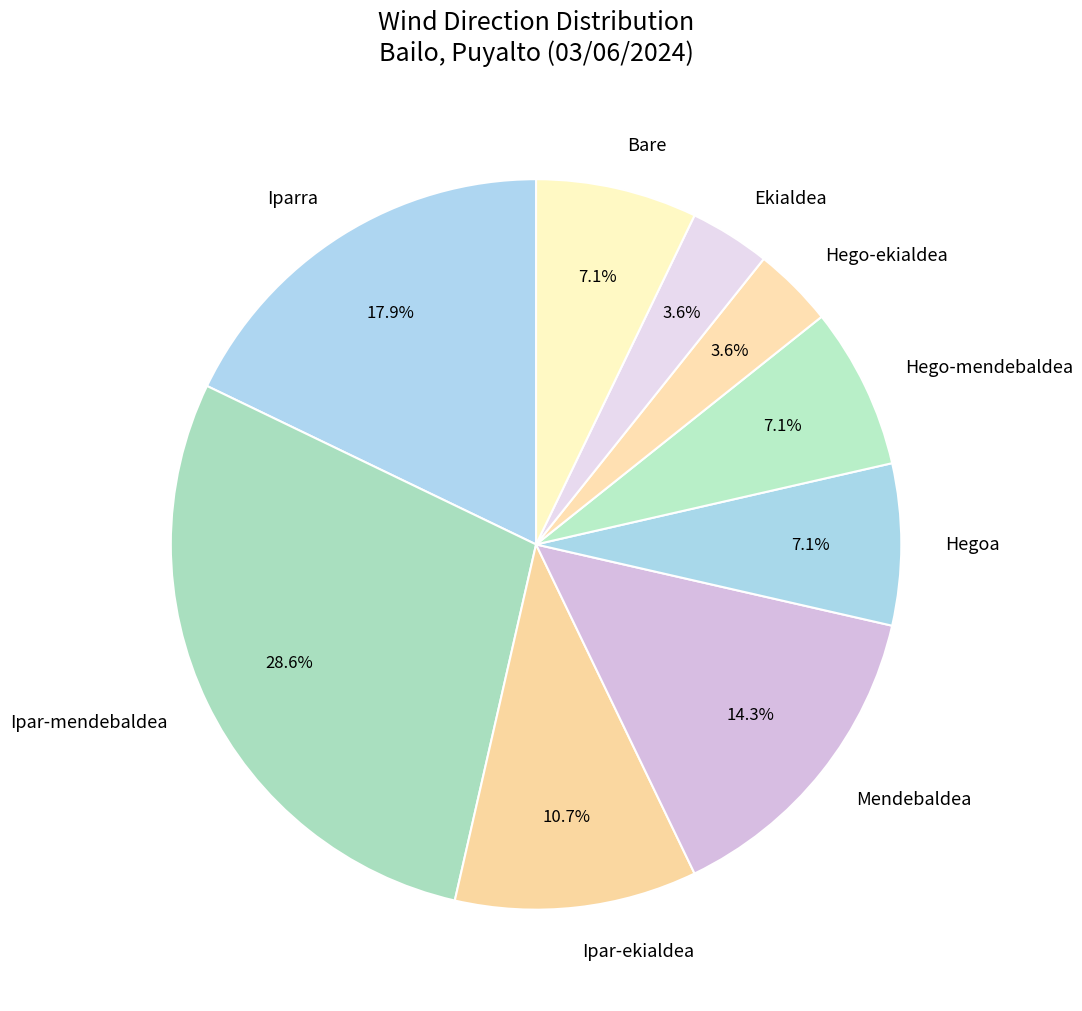

How many slices are in this pie chart?

9